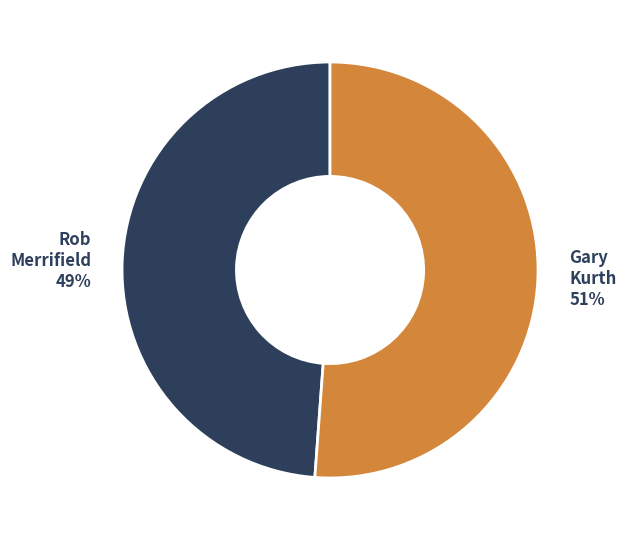

What percentage is the Gary Kurth slice, to the nearest percent?

51%